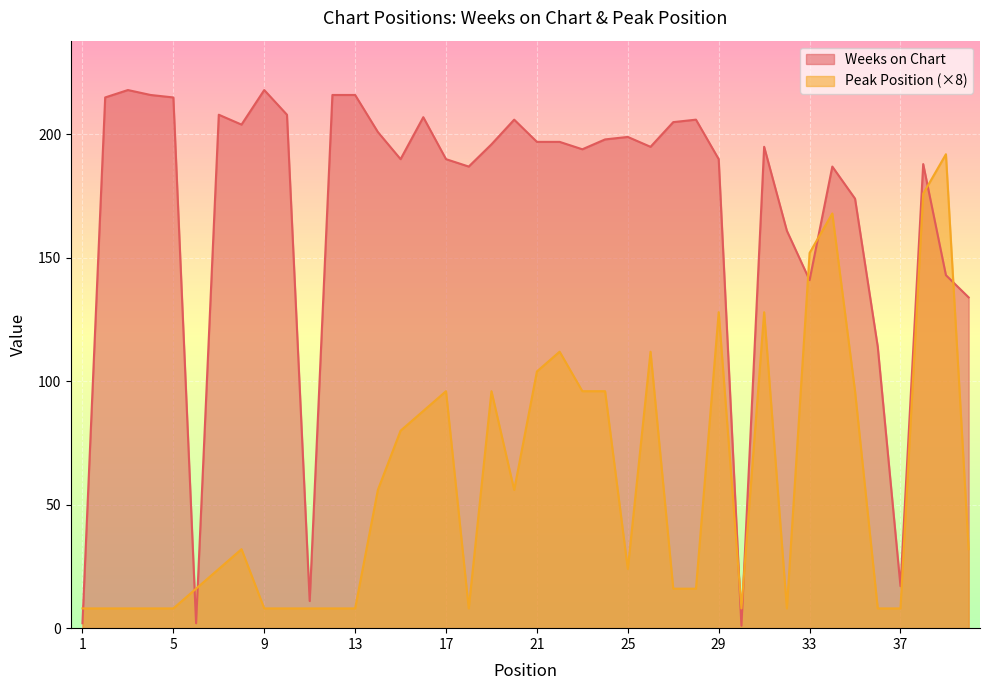

Reading left to right, transcribe all the data shown in this chart.

Weeks on Chart: 1=2	2=215	3=218	4=216	5=215	6=2	7=208	8=204	9=218	10=208	11=11	12=216	13=216	14=201	15=190	16=207	17=190	18=187	19=196	20=206	21=197	22=197	23=194	24=198	25=199	26=195	27=205	28=206	29=190	30=1	31=195	32=161	33=141	34=187	35=174	36=114	37=17	38=188	39=143	40=134
Peak Position: 1=8	2=8	3=8	4=8	5=8	6=16	7=24	8=32	9=8	10=8	11=8	12=8	13=8	14=56	15=80	16=88	17=96	18=8	19=96	20=56	21=104	22=112	23=96	24=96	25=24	26=112	27=16	28=16	29=128	30=8	31=128	32=8	33=152	34=168	35=96	36=8	37=8	38=176	39=192	40=32